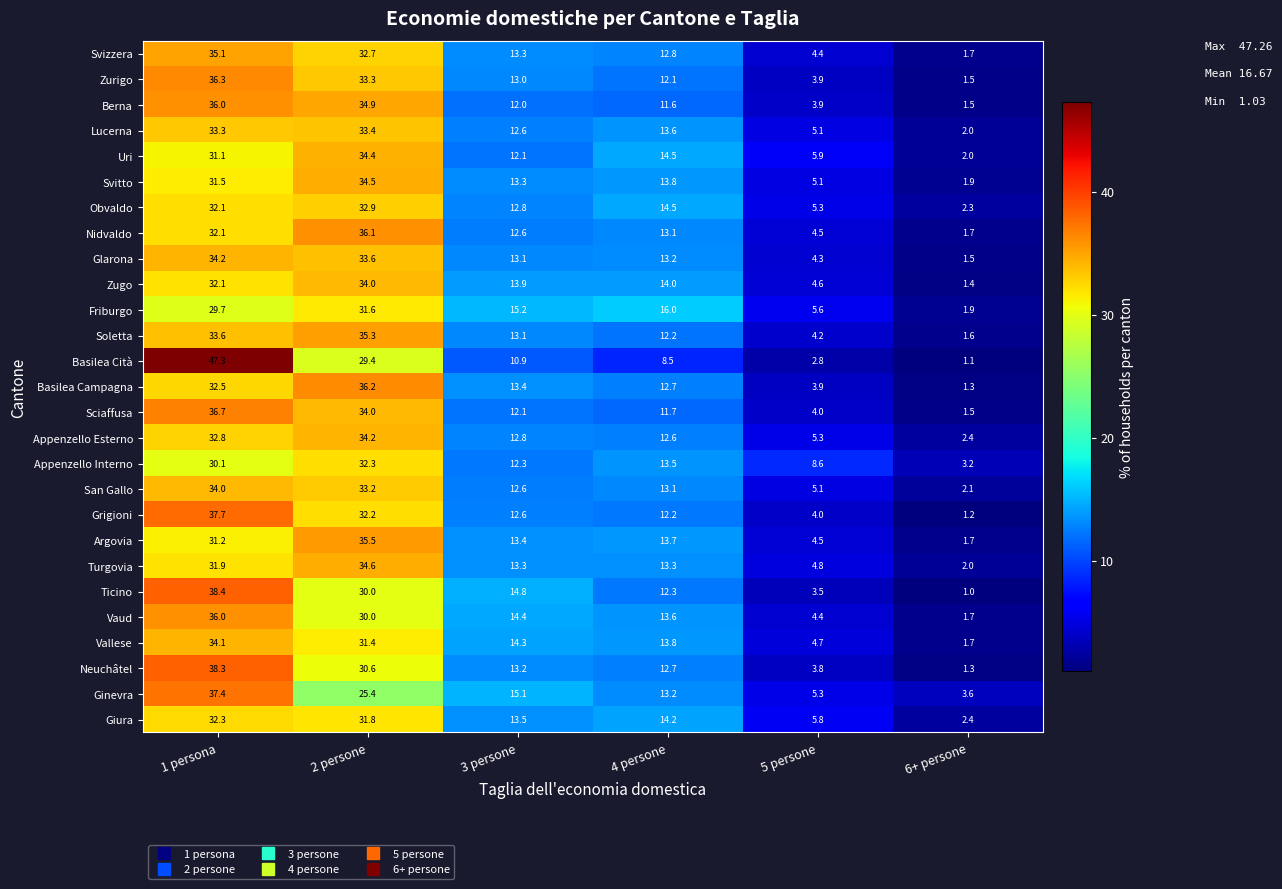

Where does the Svizzera series first go above 13?

1 persona